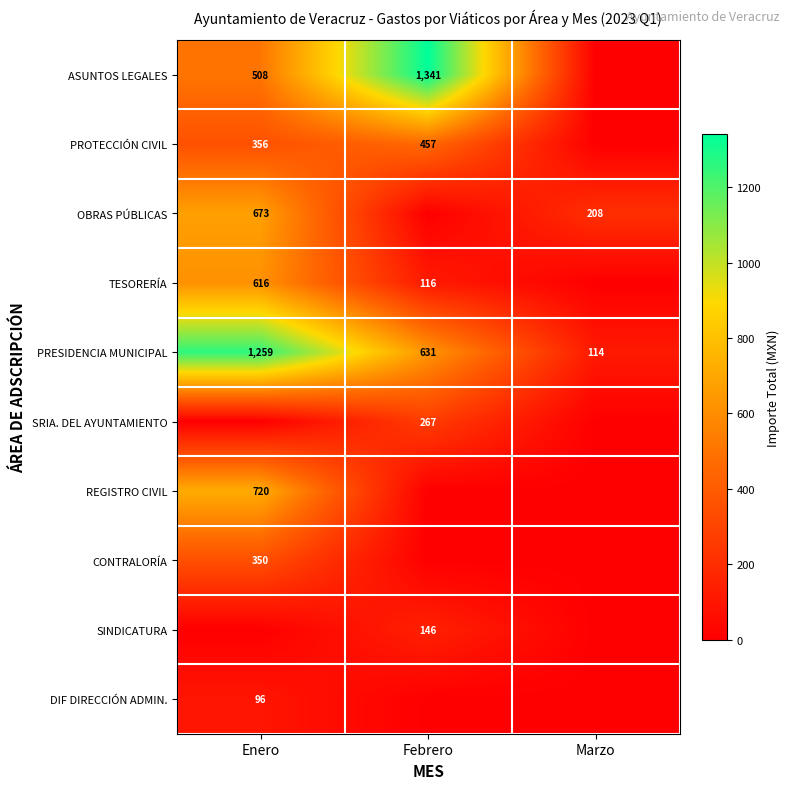

Where does the PRESIDENCIA MUNICIPAL series first go above 631?

Enero